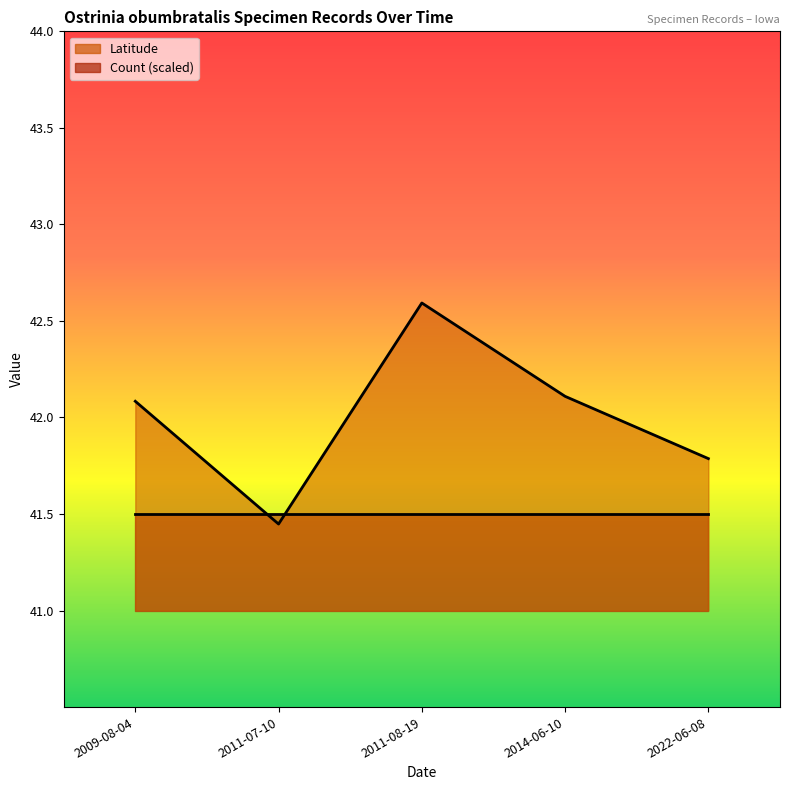

Reading left to right, extract all data points from this chart.

2009-08-04=42.1	2011-07-10=41.4	2011-08-19=42.6	2014-06-10=42.1	2022-06-08=41.8